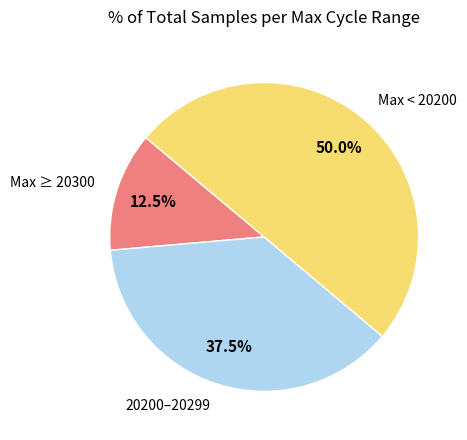

How many slices are in this pie chart?

3